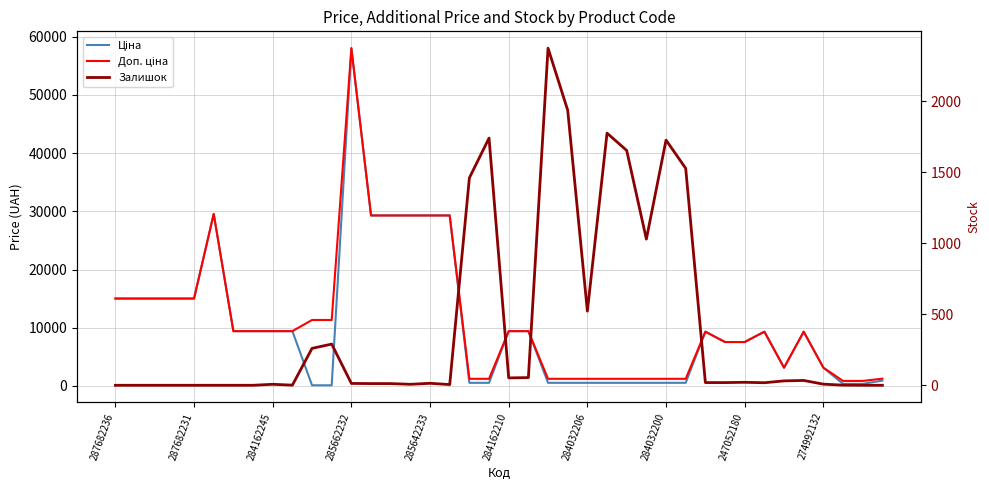

Is it true that Ціна equals 1507.0 at 39?

False